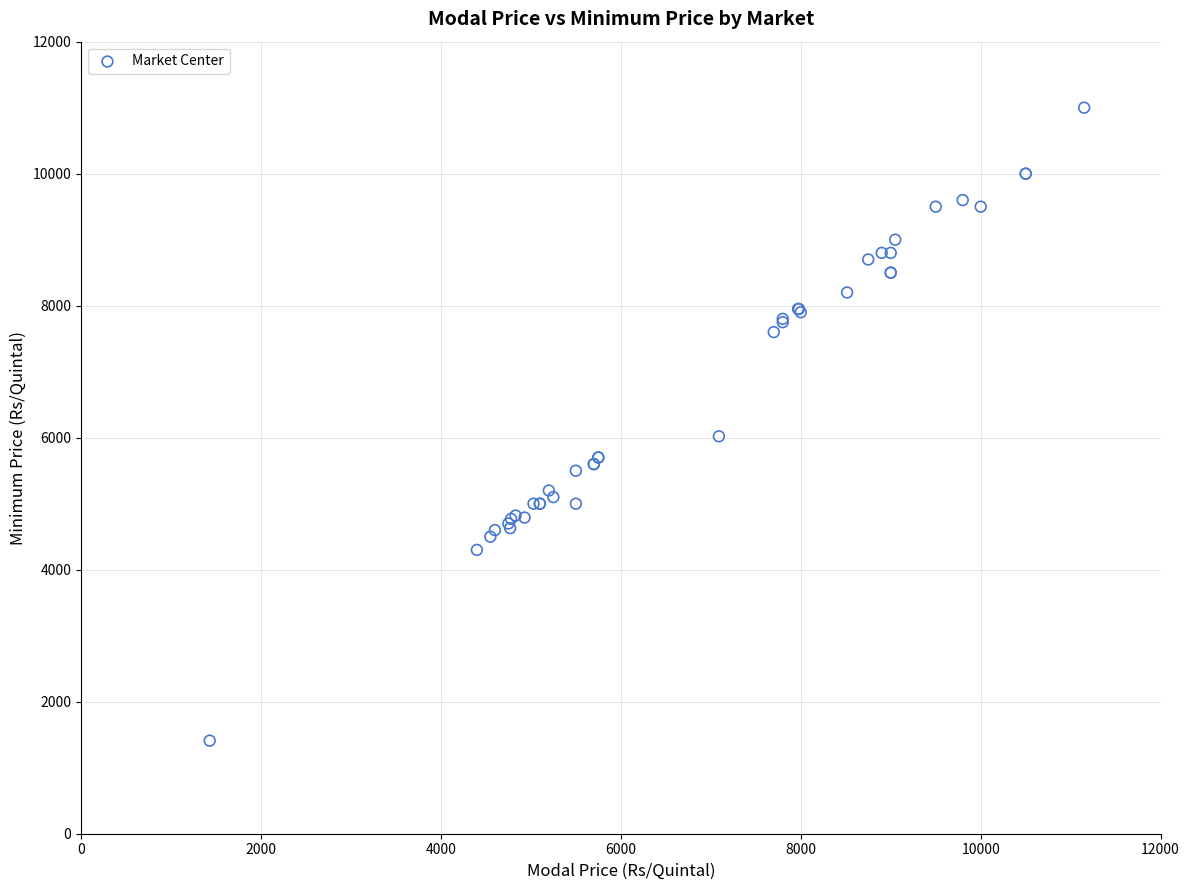

What Y value in the scatter plot is closest to 6205?

6021